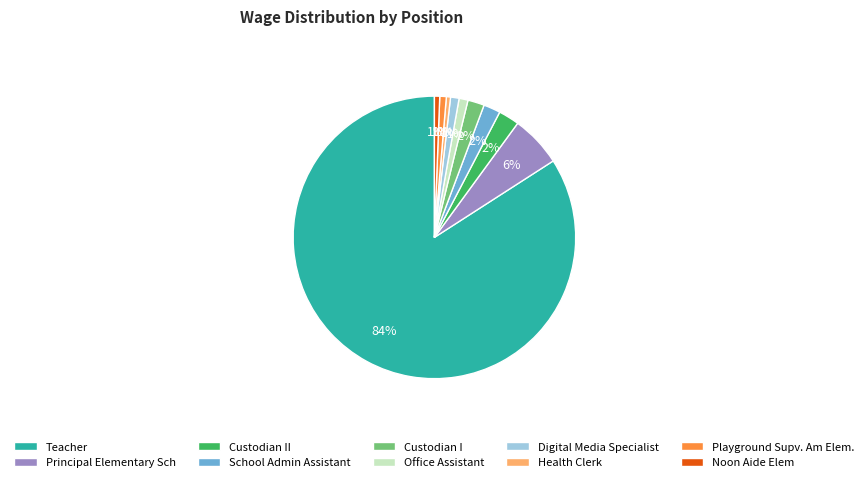

Combined, do Digital Media Specialist and Playground Supv. Am Elem. account for over 50%?

No